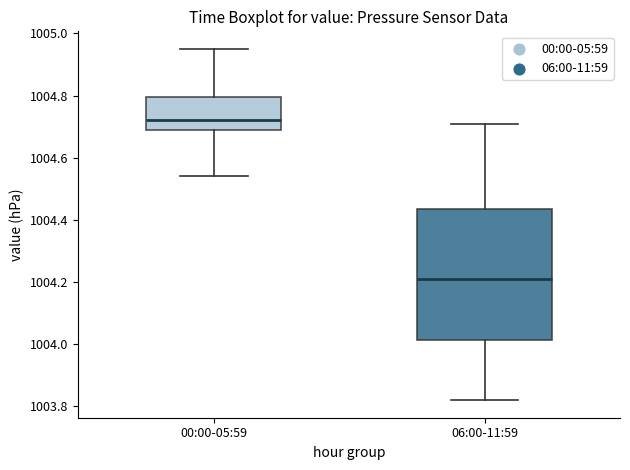

Reading left to right, transcribe this box plot: for each box, give where its median line is, the range the box spans, and where its two whiskers end, as read against the y-axis. The values are not printed on the chart, so give them approximately, as read against the axis.

00:00-05:59: median 1004.72, box 1004.70 to 1004.80, whiskers 1004.54 to 1004.96
06:00-11:59: median 1004.22, box 1004.02 to 1004.44, whiskers 1003.82 to 1004.72